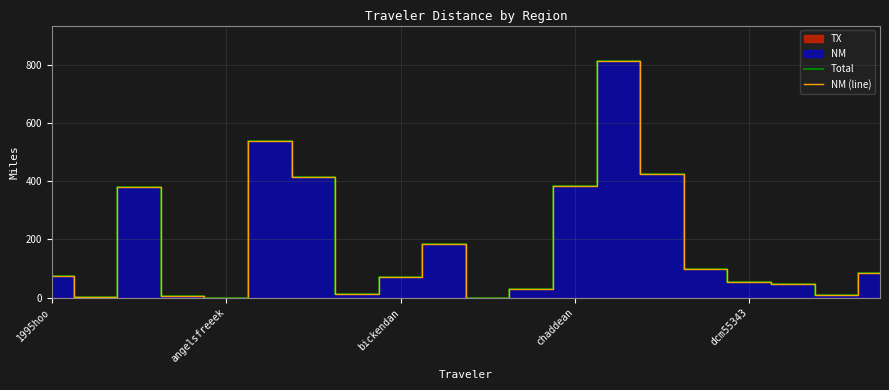

True or false: Total and NM (line) cross at least once.

False